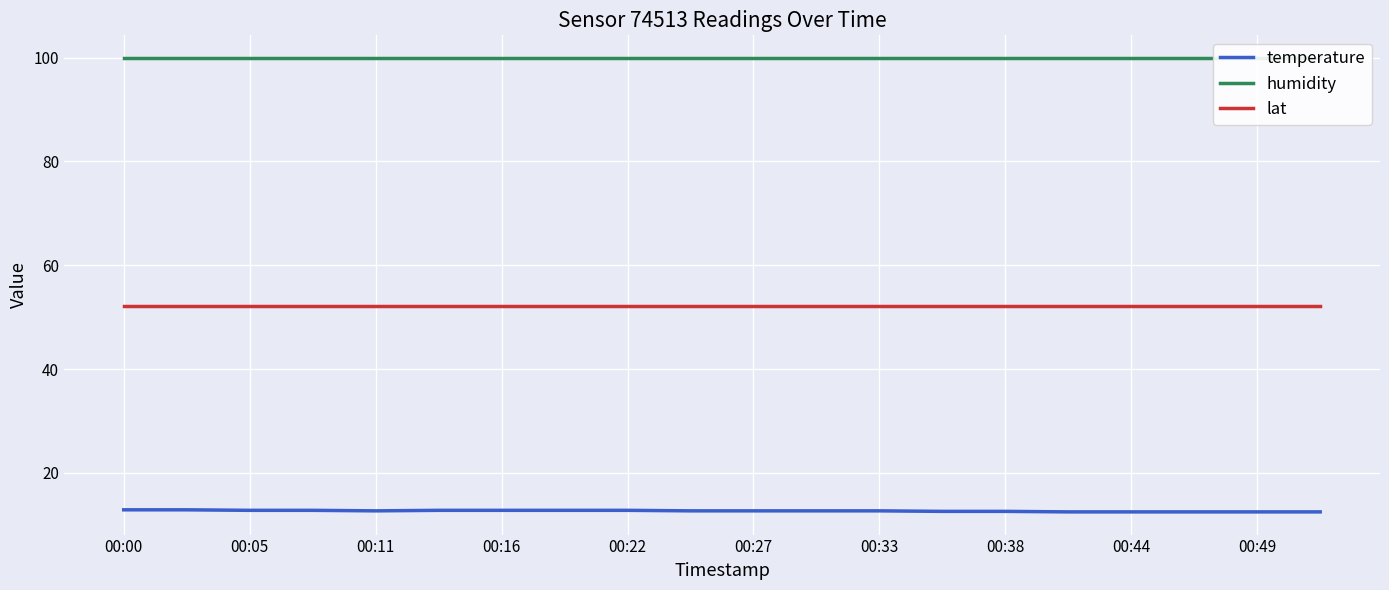

What is the lowest value of the temperature series?

12.5